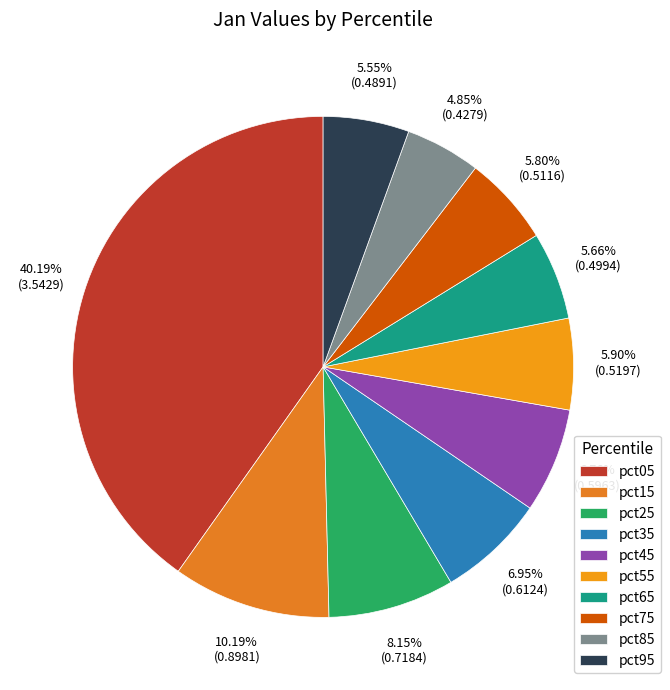

How many slices are in this pie chart?

10